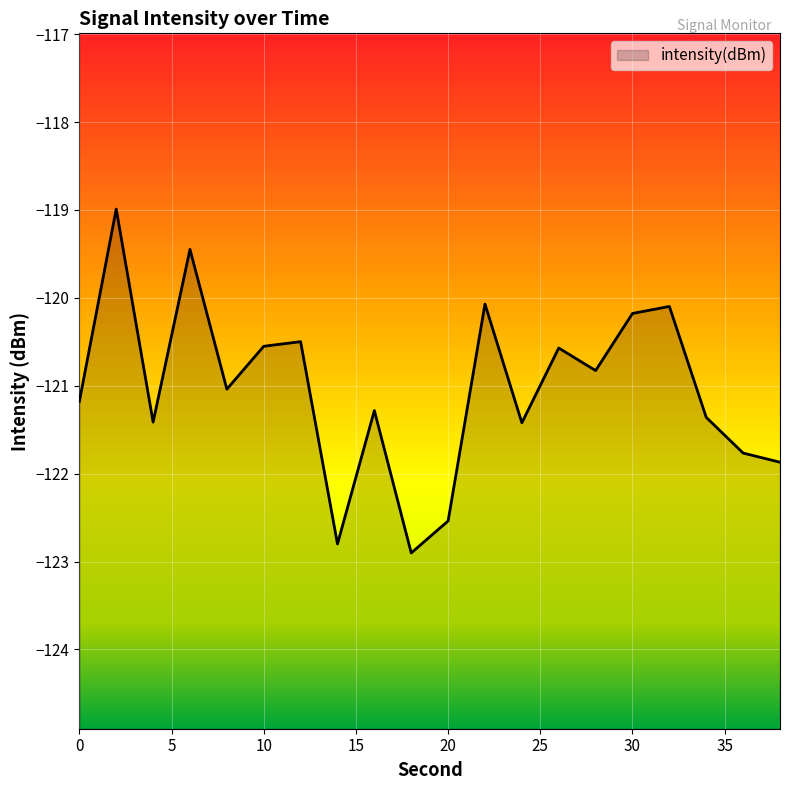

The value at 22 is -120.1. True or false?

True